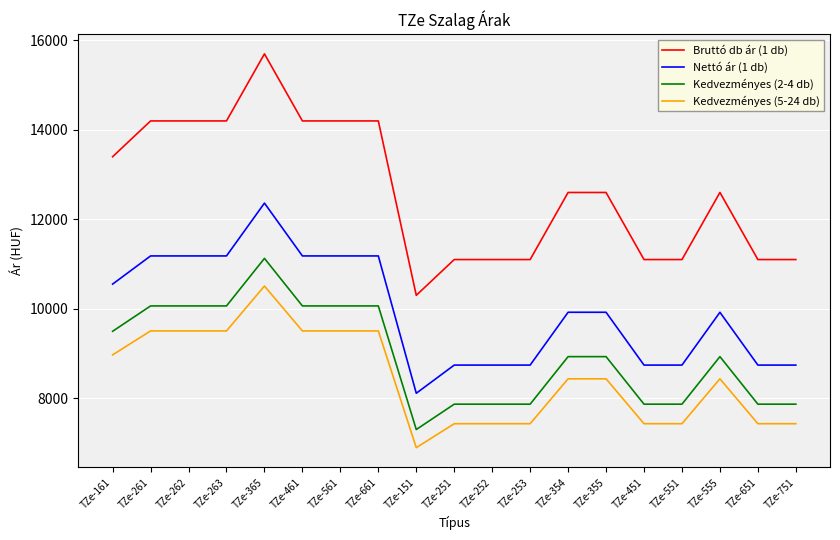

What value does the Bruttó db ár (1 db) series have at TZe-365?

15700.0